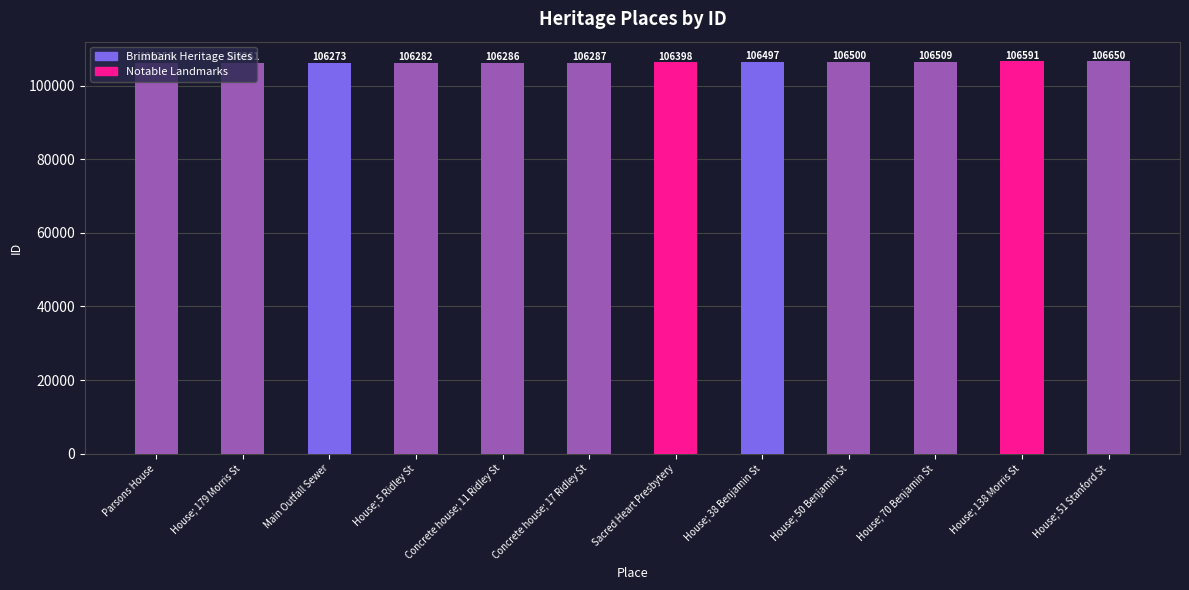

True or false: the data shows 34124 at House; 138 Morris St.

False